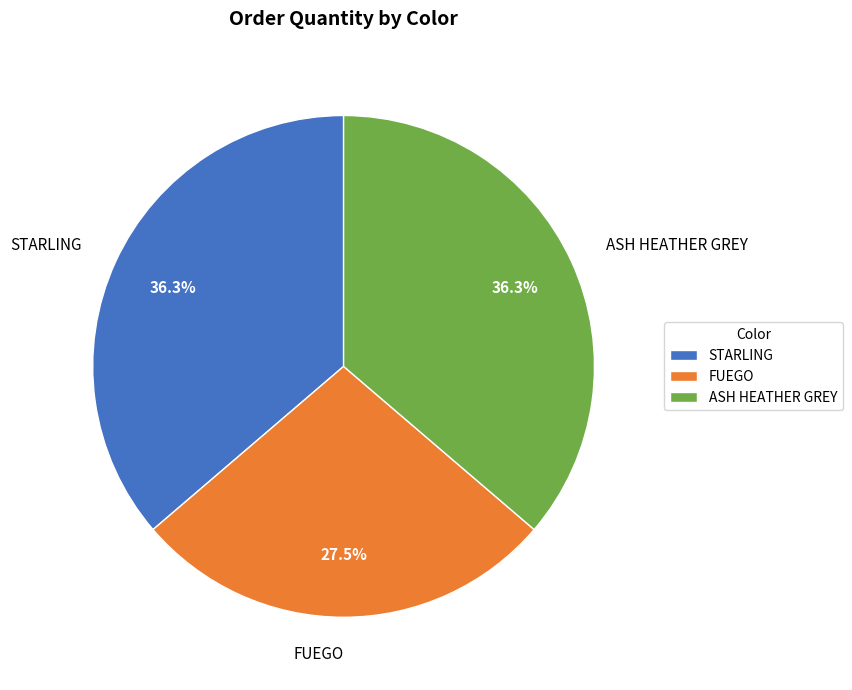

Is there any slice that represents more than half of the pie?

No